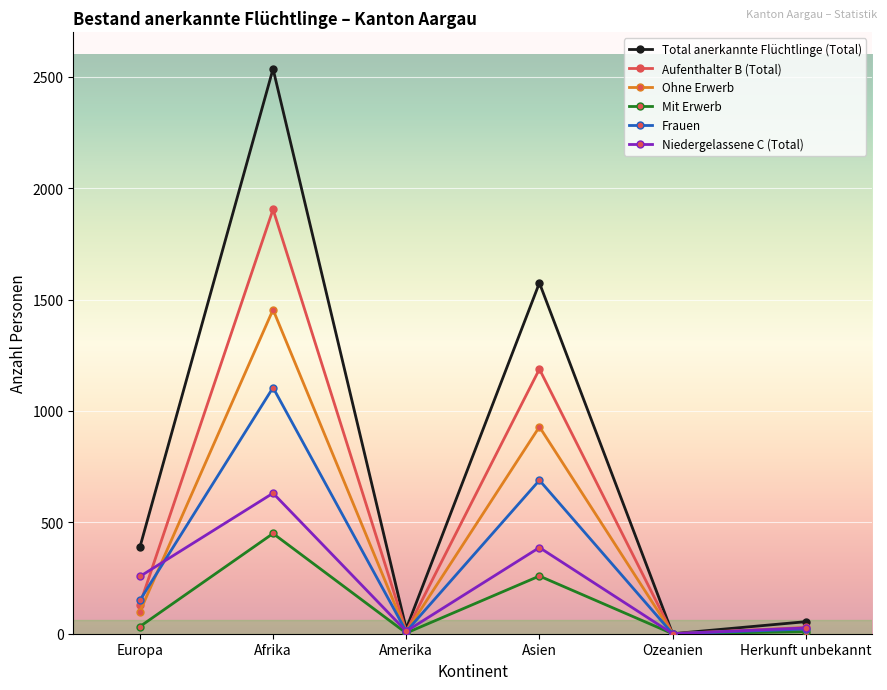

What is the maximum value for Niedergelassene C (Total)?

631